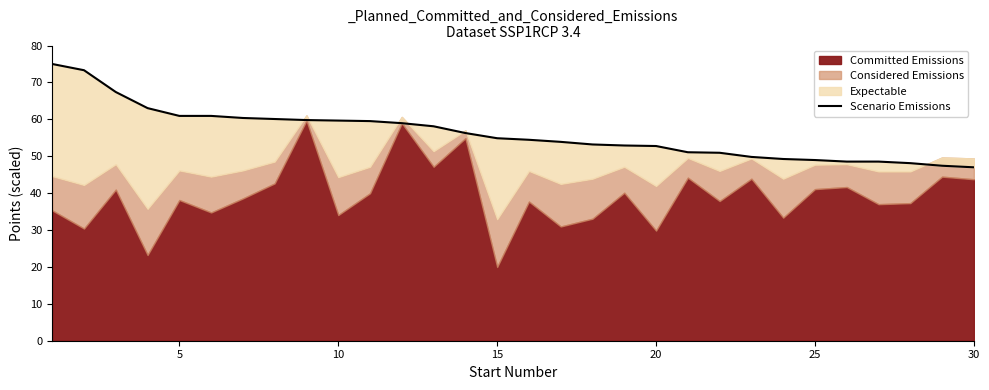

What is the greatest value displayed?

75.0